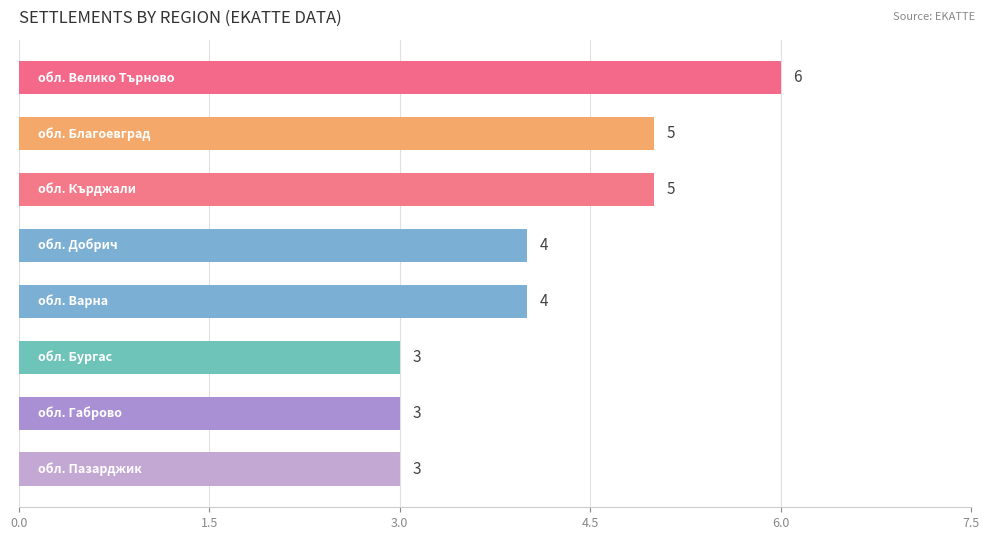

Reading bottom to top, extract all data points from this chart.

3	3	3	4	4	5	5	6